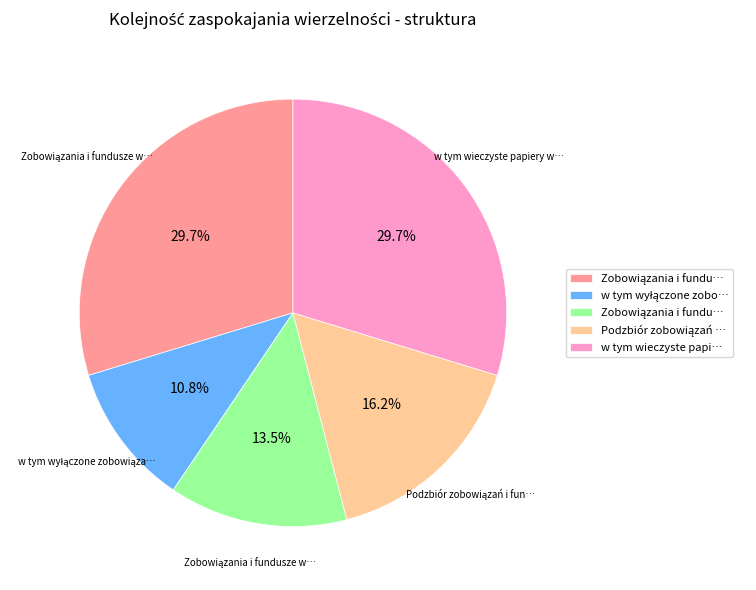

Does any single category account for the majority?

No